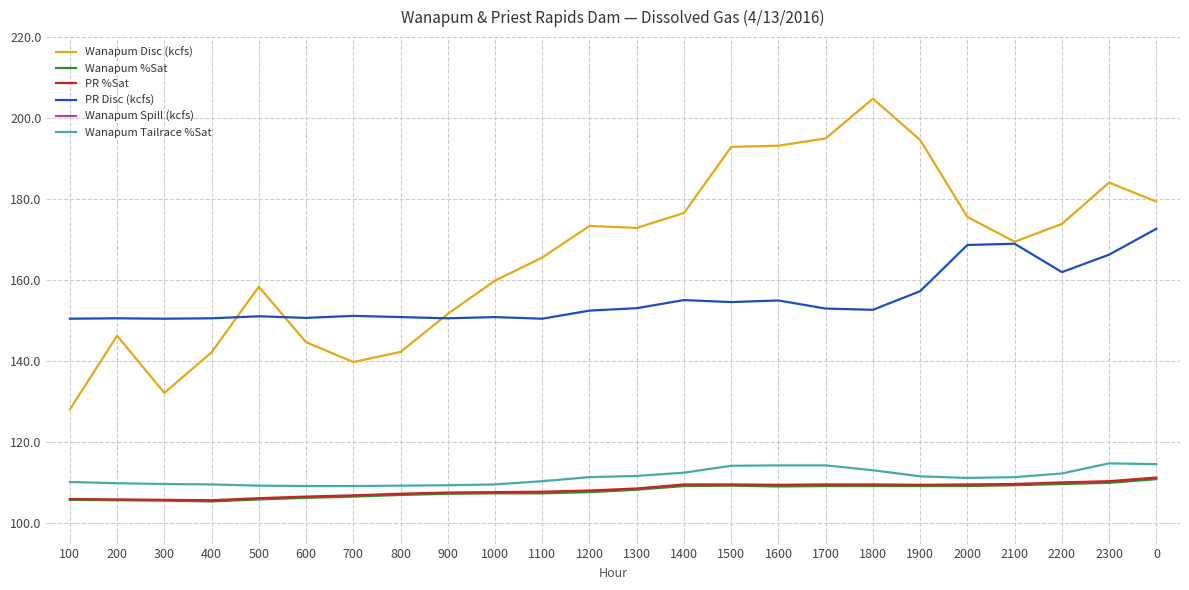

Where does the Wanapum Spill (kcfs) series first go above 50?

1200